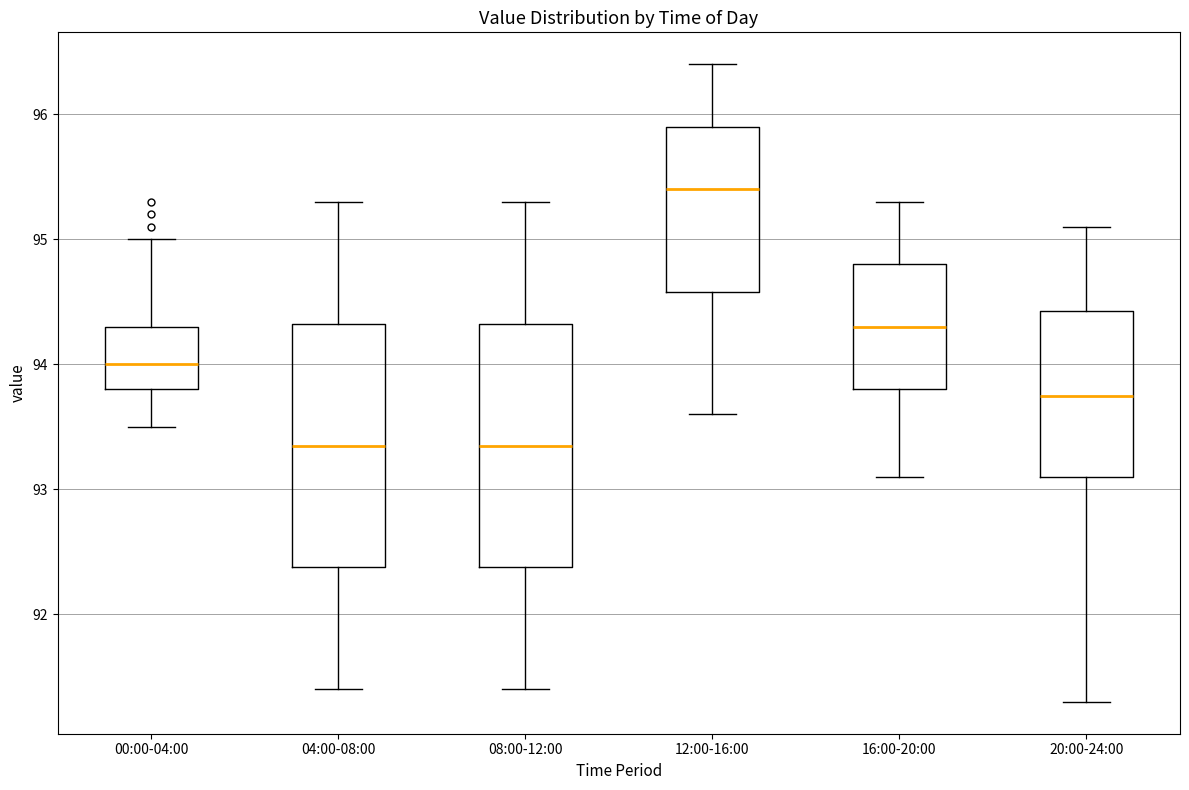

Where does the upper whisker of the box for 12:00-16:00 end on the y-axis? The values are not printed on the chart, so give them approximately, as read against the axis.

96.4